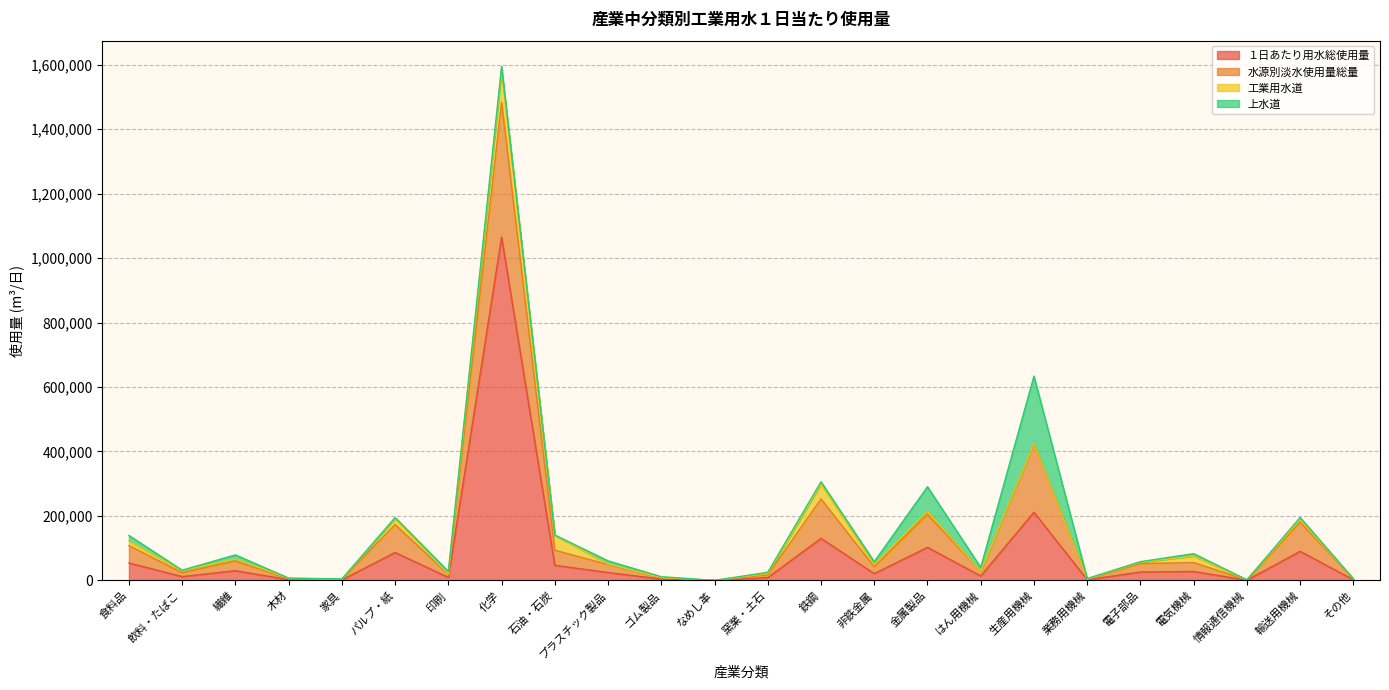

True or false: 水源別淡水使用量総量 and １日あたり用水総使用量 intersect in this chart.

False